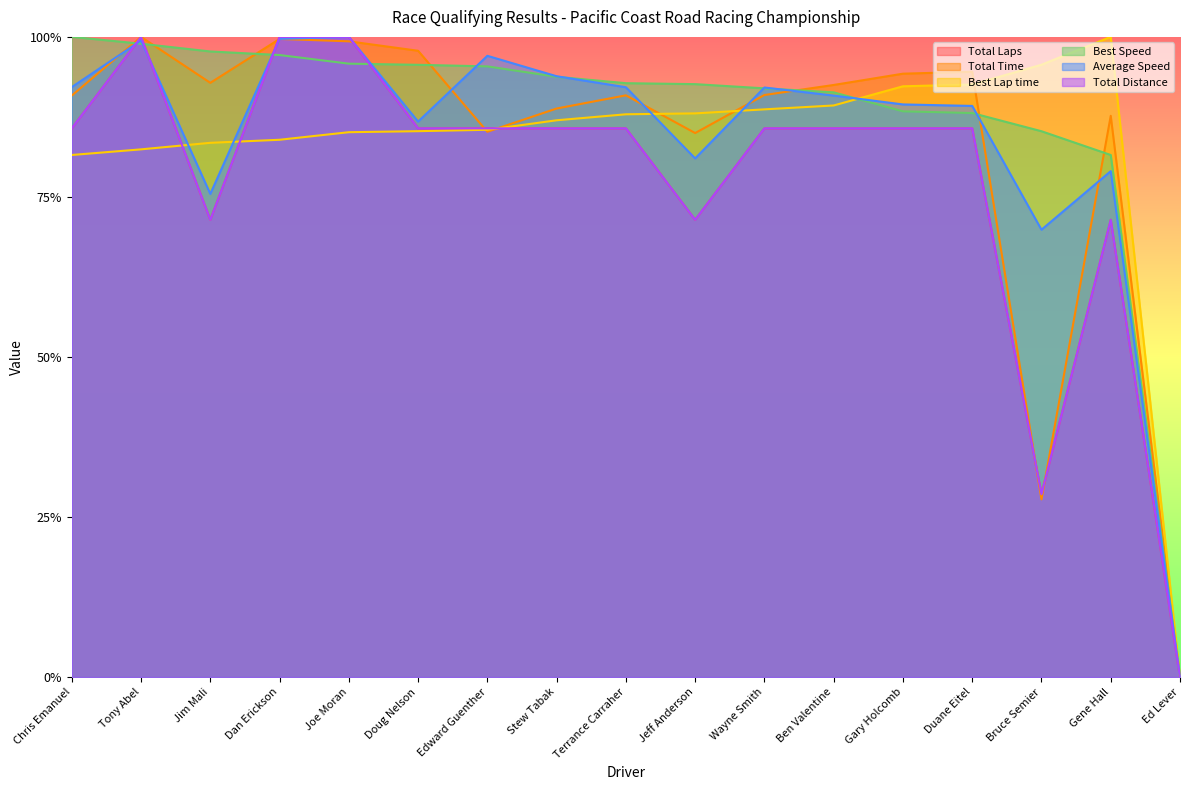

What is the approximate value of Best Speed at Joe Moran?

1.0